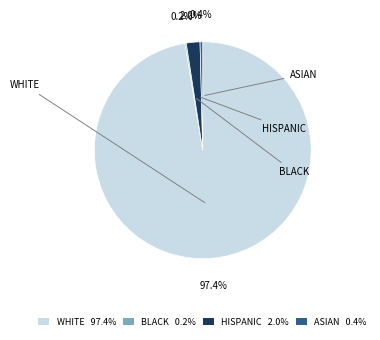

Does any single category account for the majority?

Yes